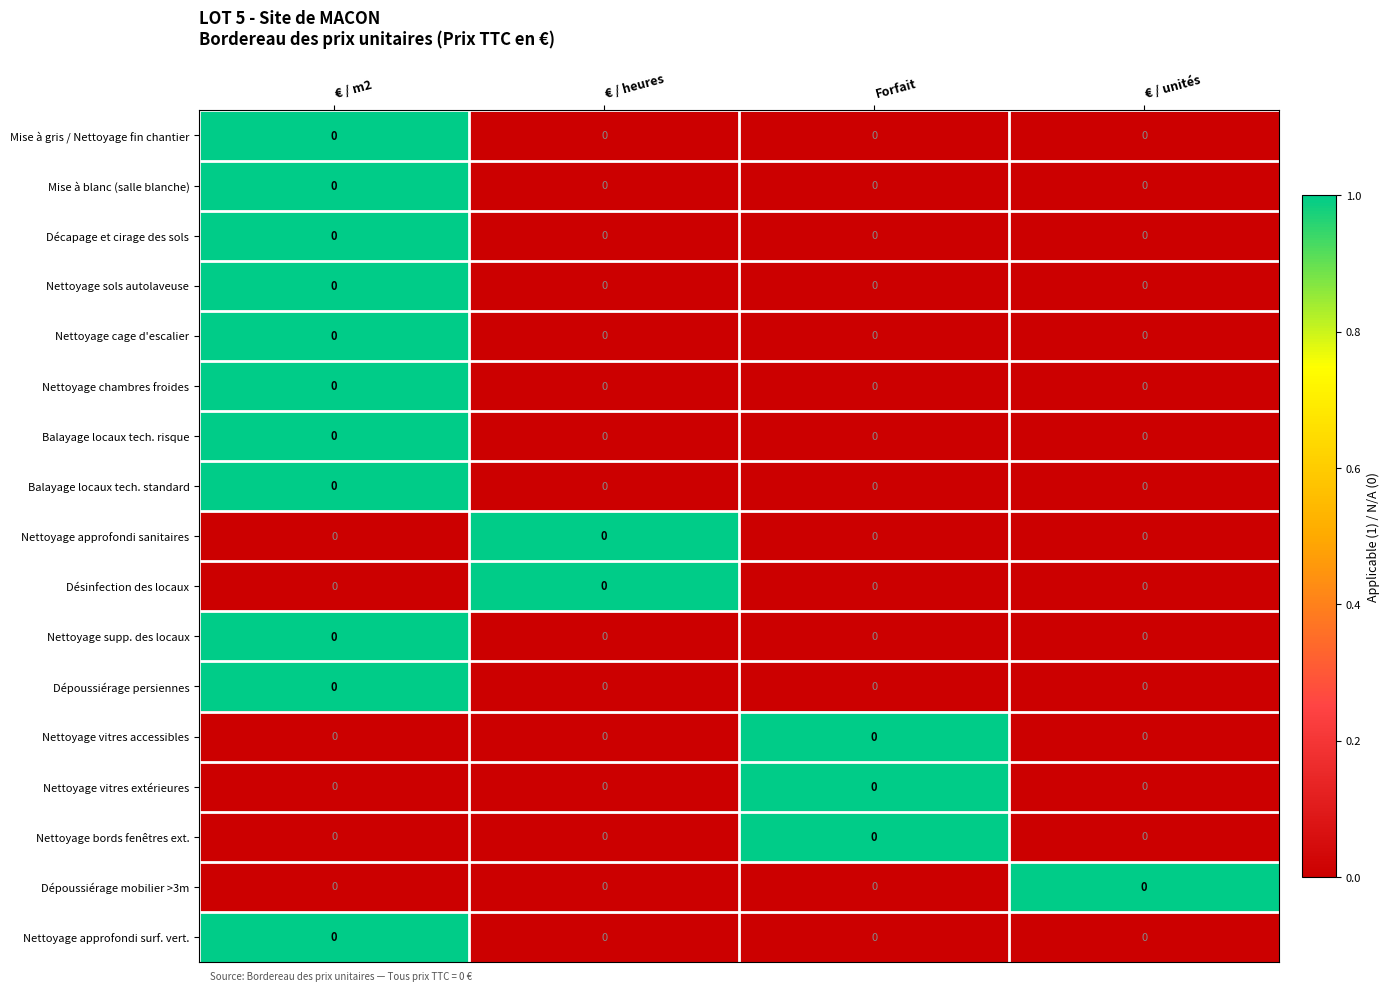

Is the value of Mise à blanc (salle blanche) at € / heures greater than the value of Balayage locaux tech. risque at € / heures?

No